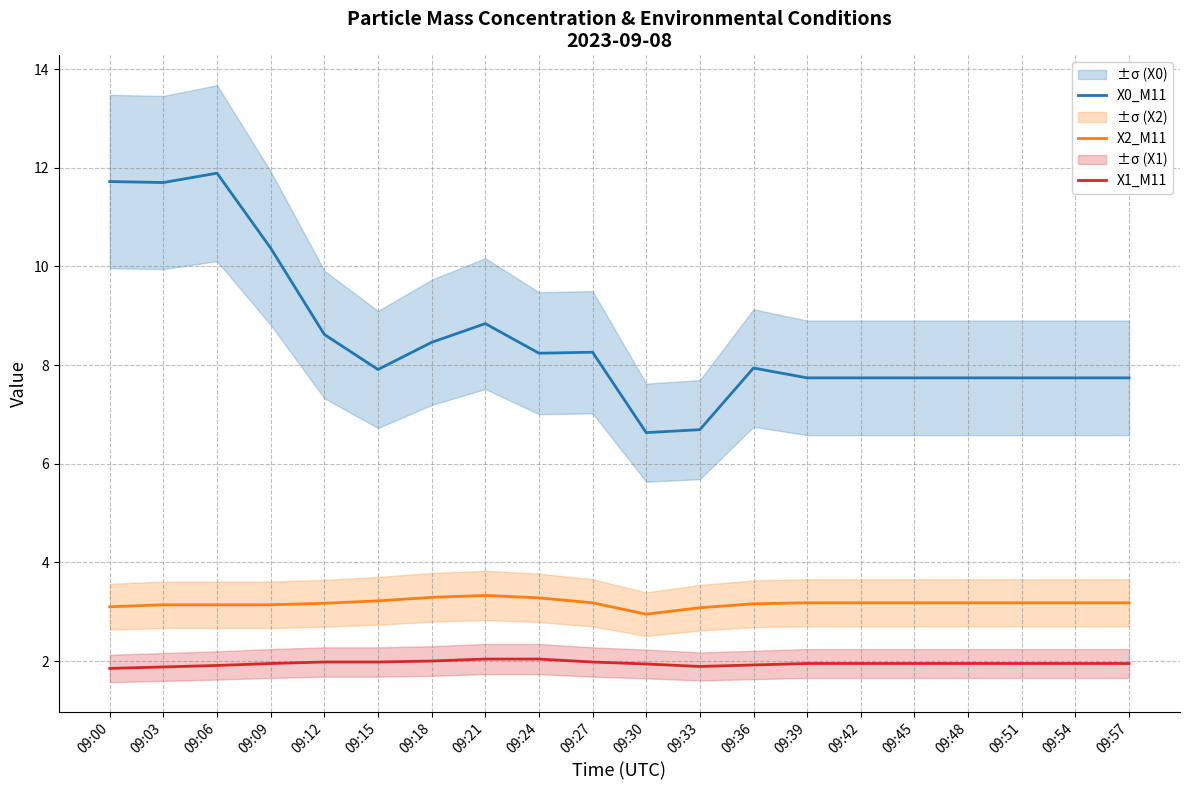

How many lines are shown in the chart?

3